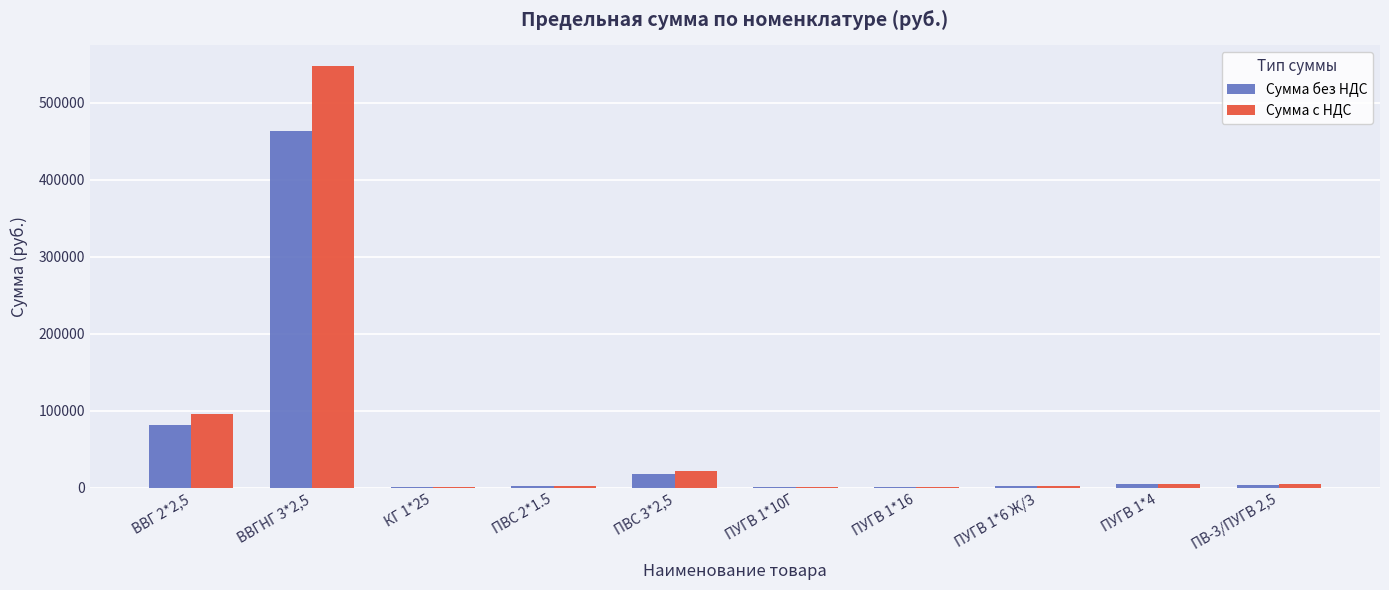

The value of Сумма без НДС at ПВС 3*2,5 is 18431.9. True or false?

True